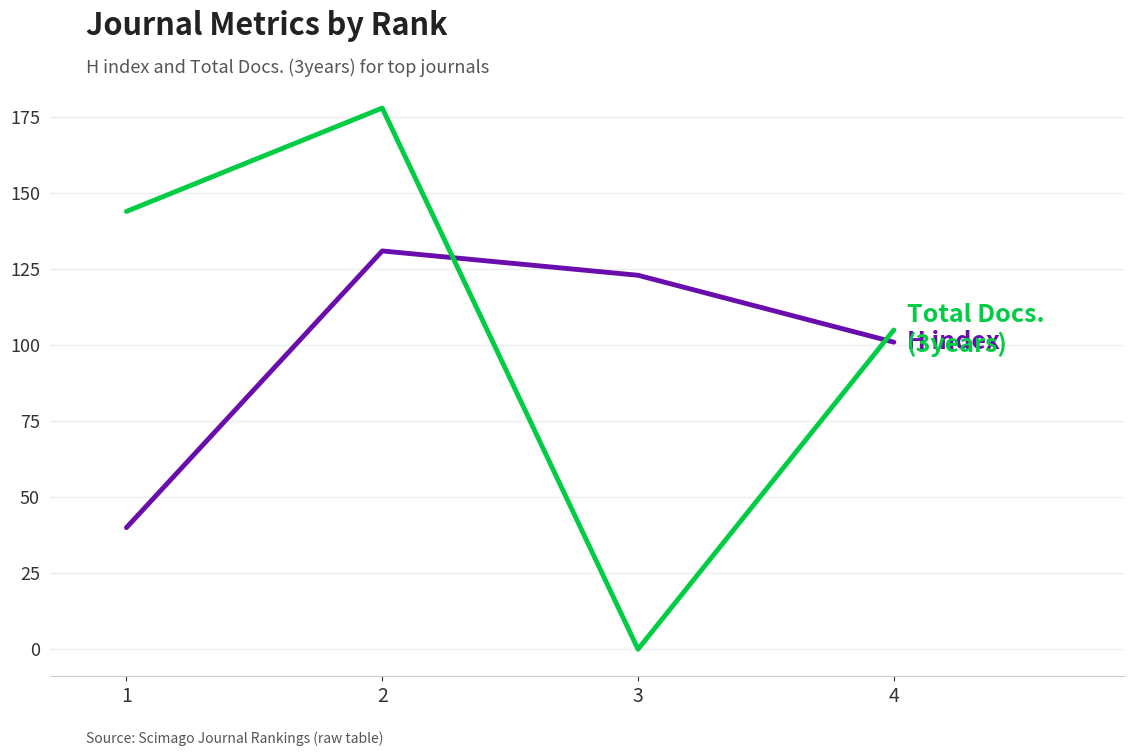

What is the greatest value displayed?

178